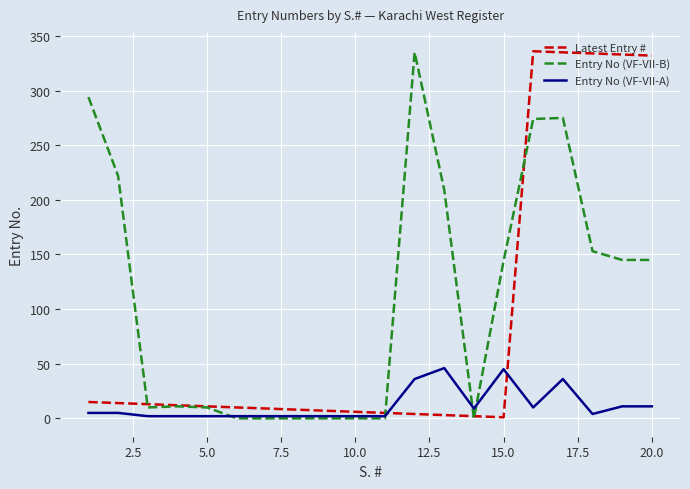

What is the highest value of the Entry No (VF-VII-A) series?

46